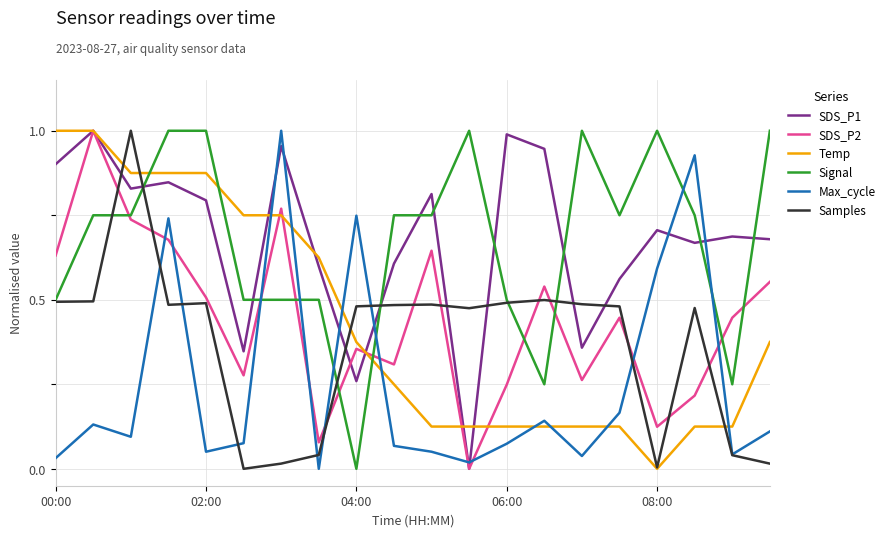

How many times do Temp and Signal cross each other?

3